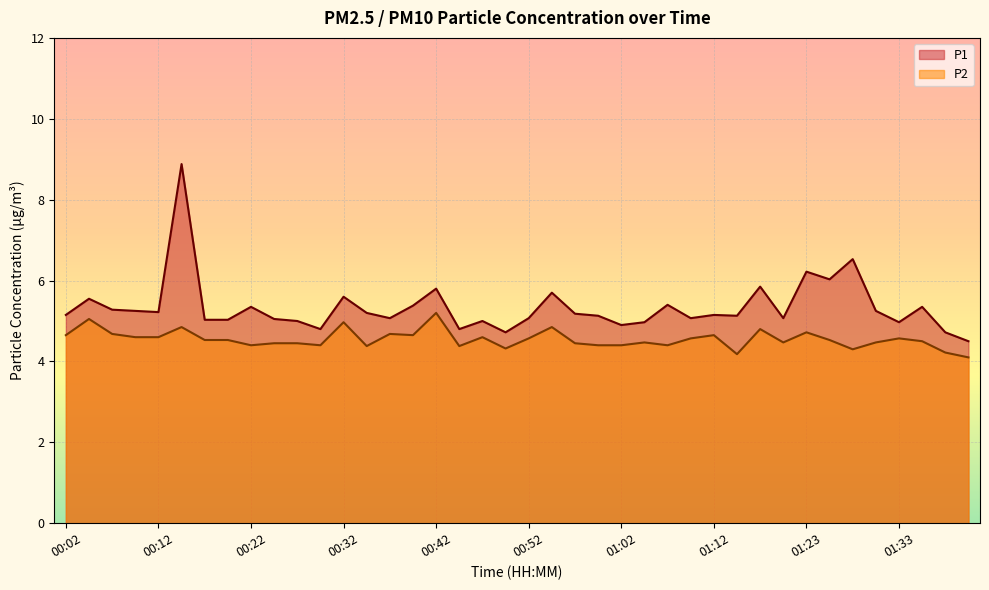

How many series are shown in this chart?

2